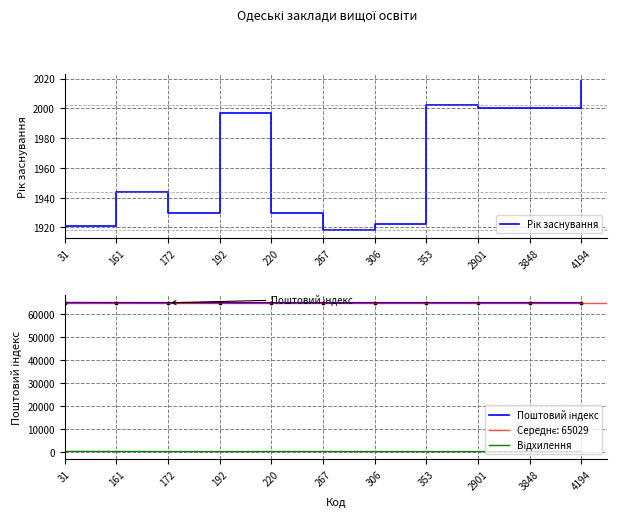

At how many categories does at least one series exceed 24587?

11